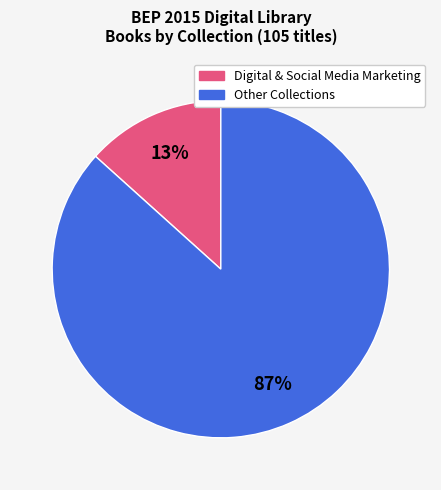

Is there a majority slice in this chart?

Yes